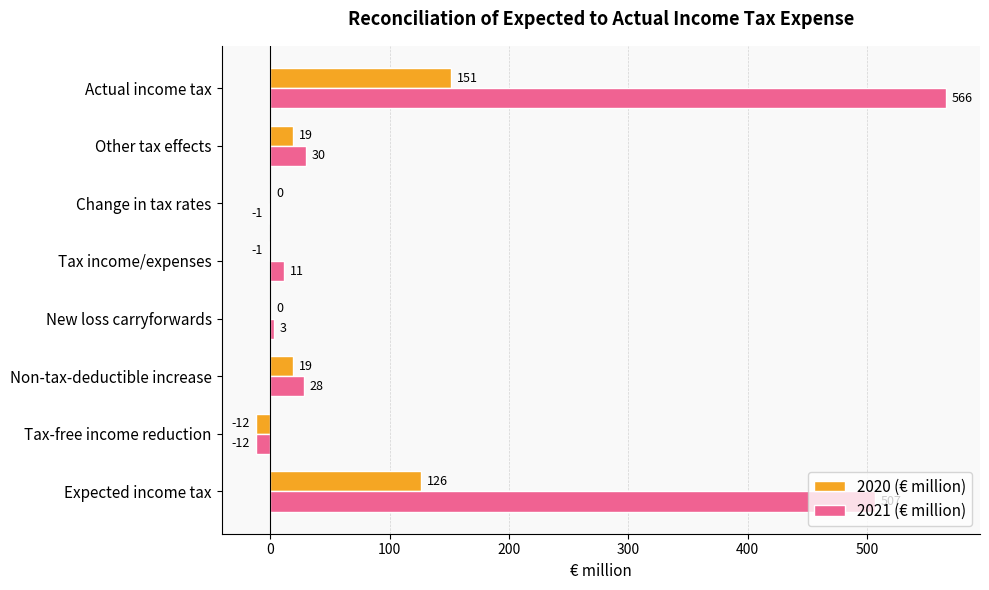

What is the sum of all 2020 (€ million) values?

302